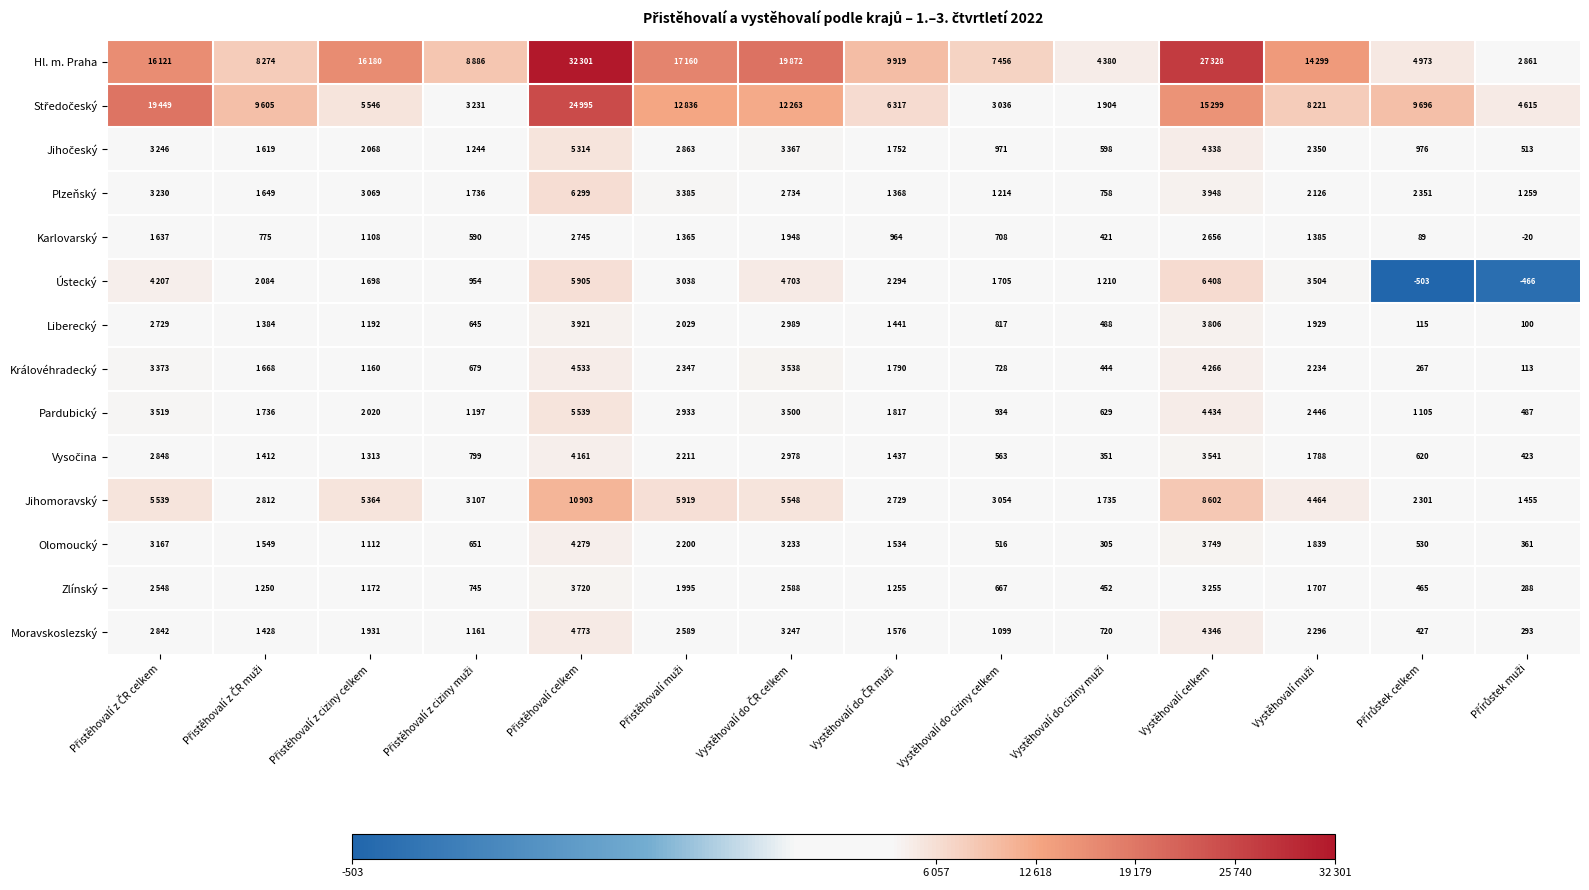

What is the sum of all Pardubický values?

32296